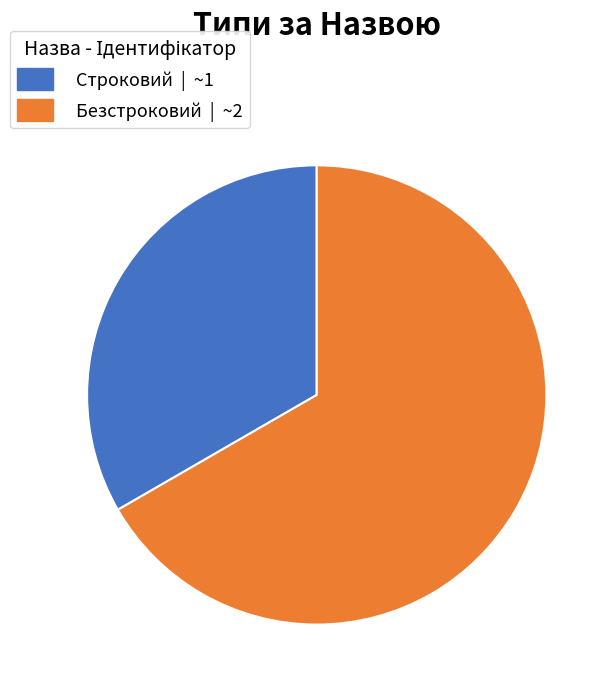

Rank the categories by value from lowest to highest.

Строковий, Безстроковий